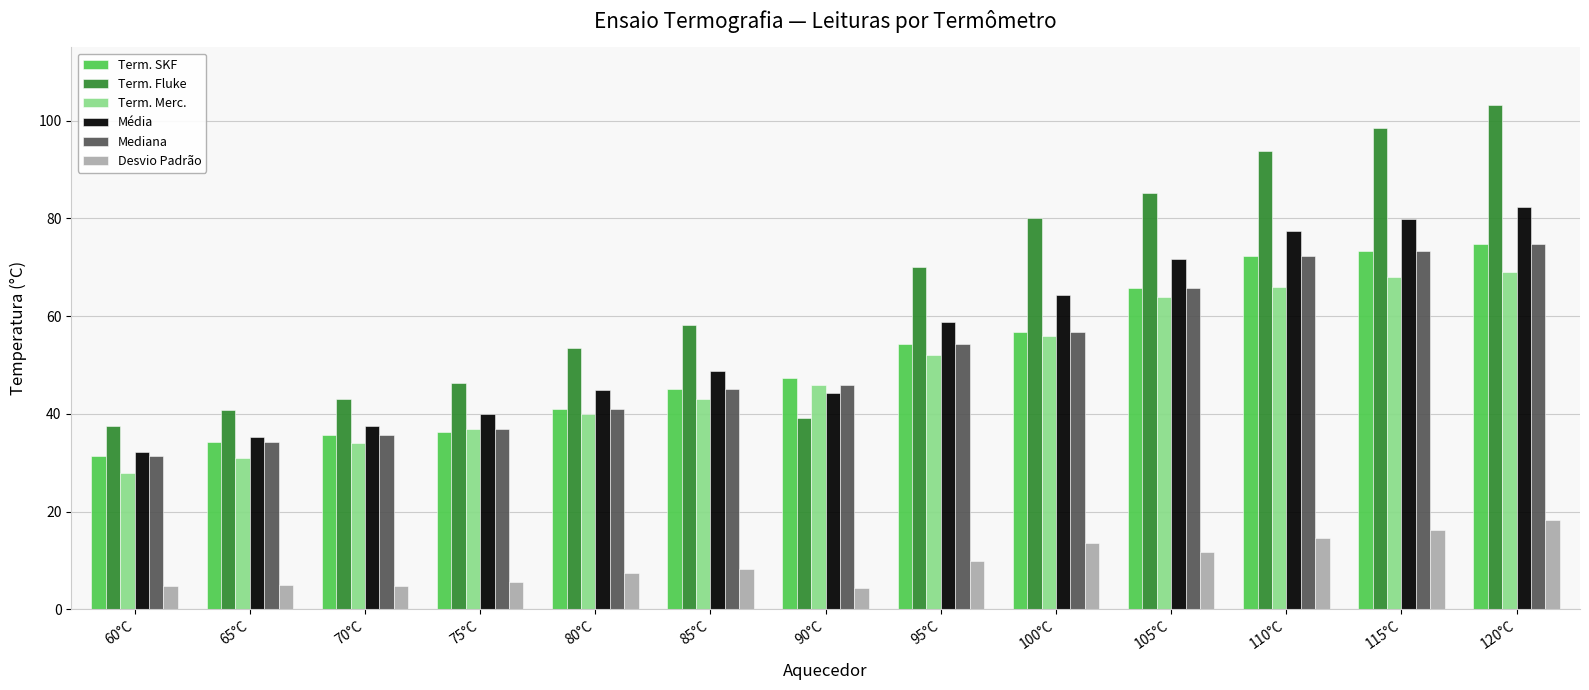

What is the greatest value displayed?

103.3